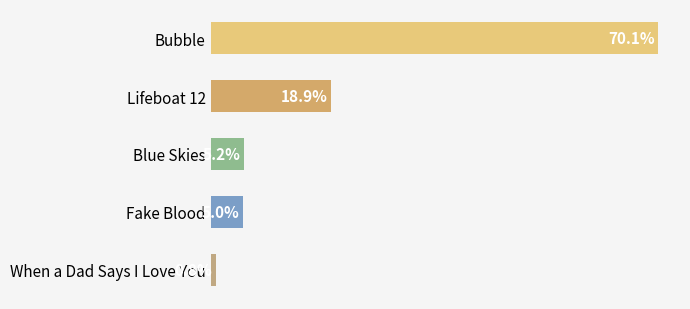

Which label corresponds to the largest value in the chart?

Bubble